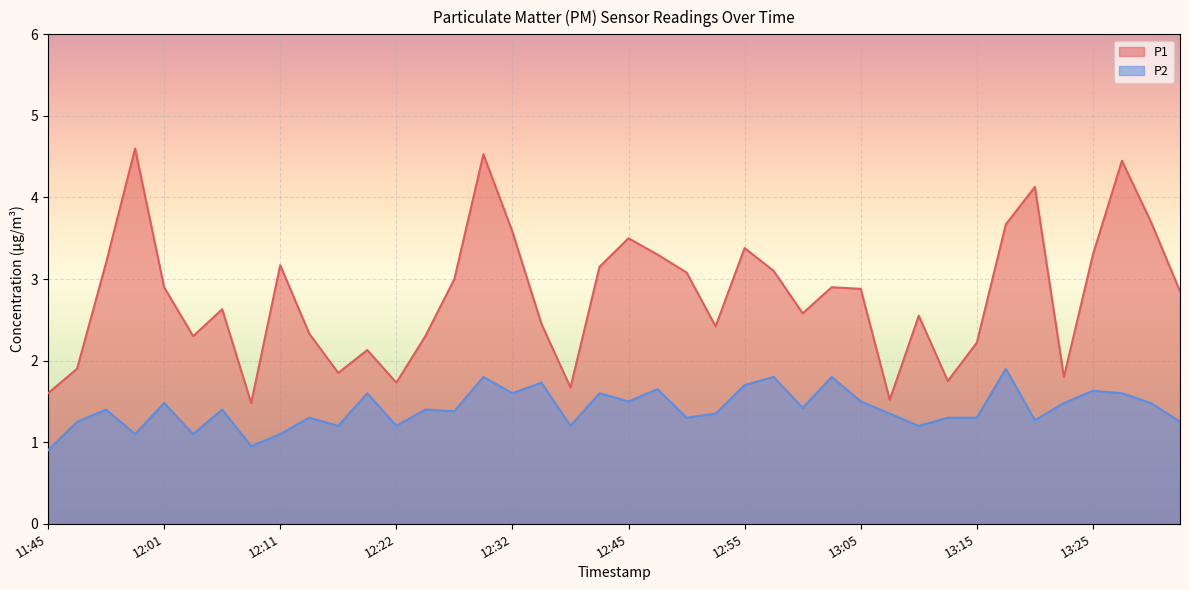

What is the maximum value shown in the chart?

4.6